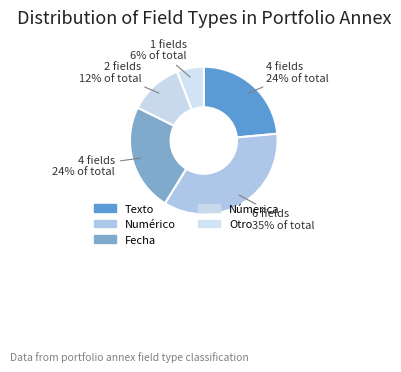

How many segments does this pie chart have?

5